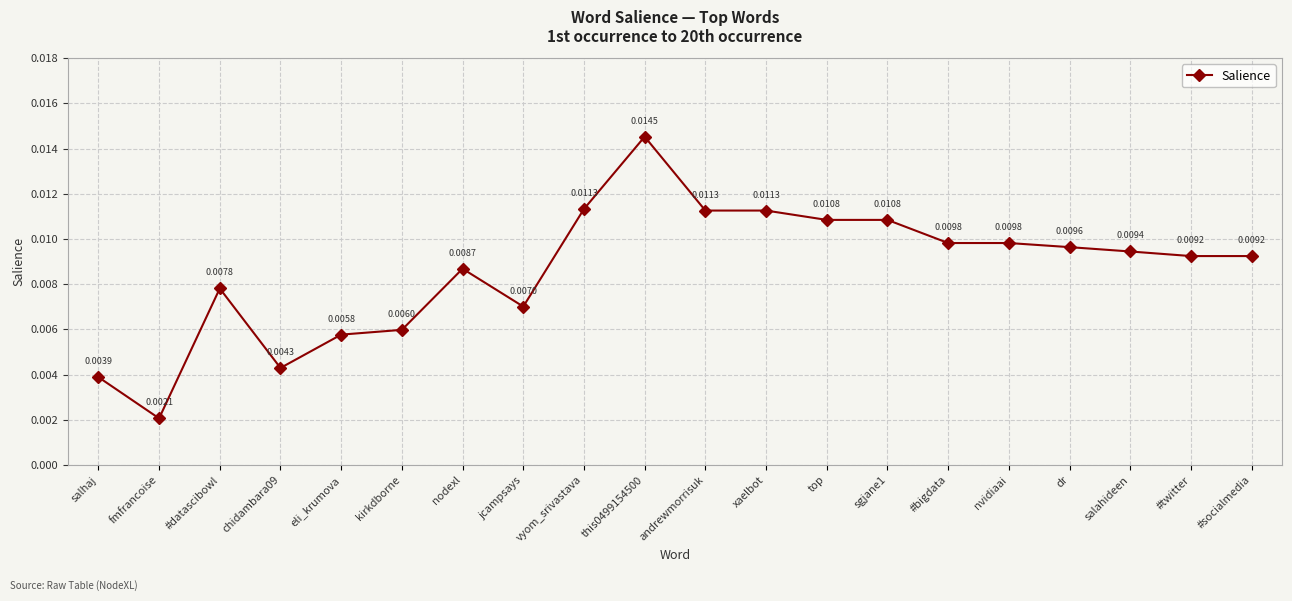

True or false: the data has more than 2 interior local peaks.

True